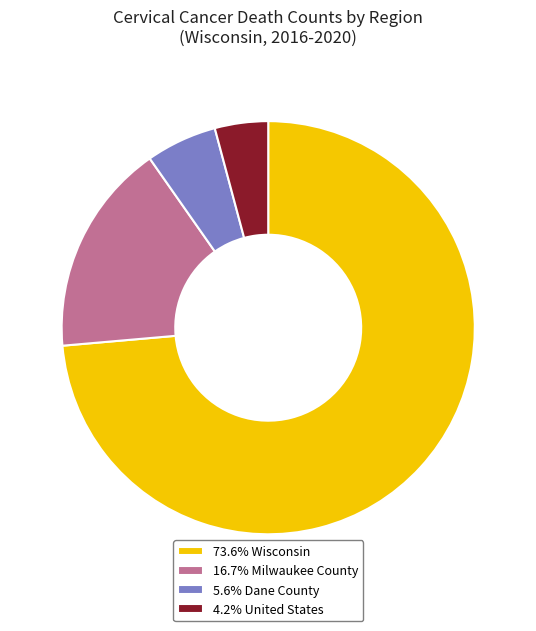

Is there a majority slice in this chart?

Yes